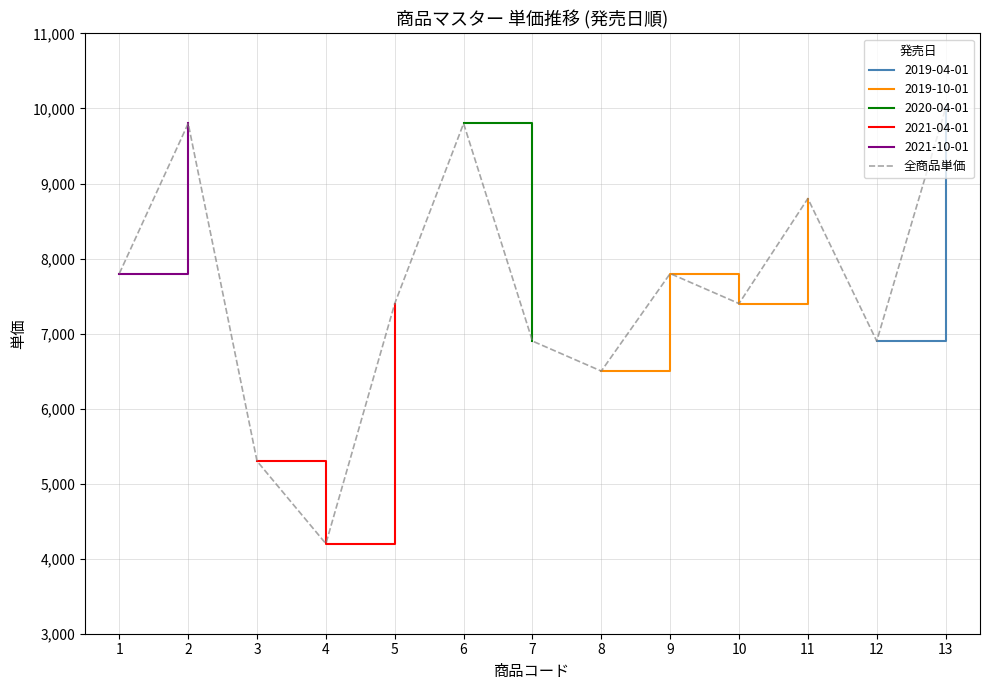

What is the sum of the values at 10 and 4?

11600